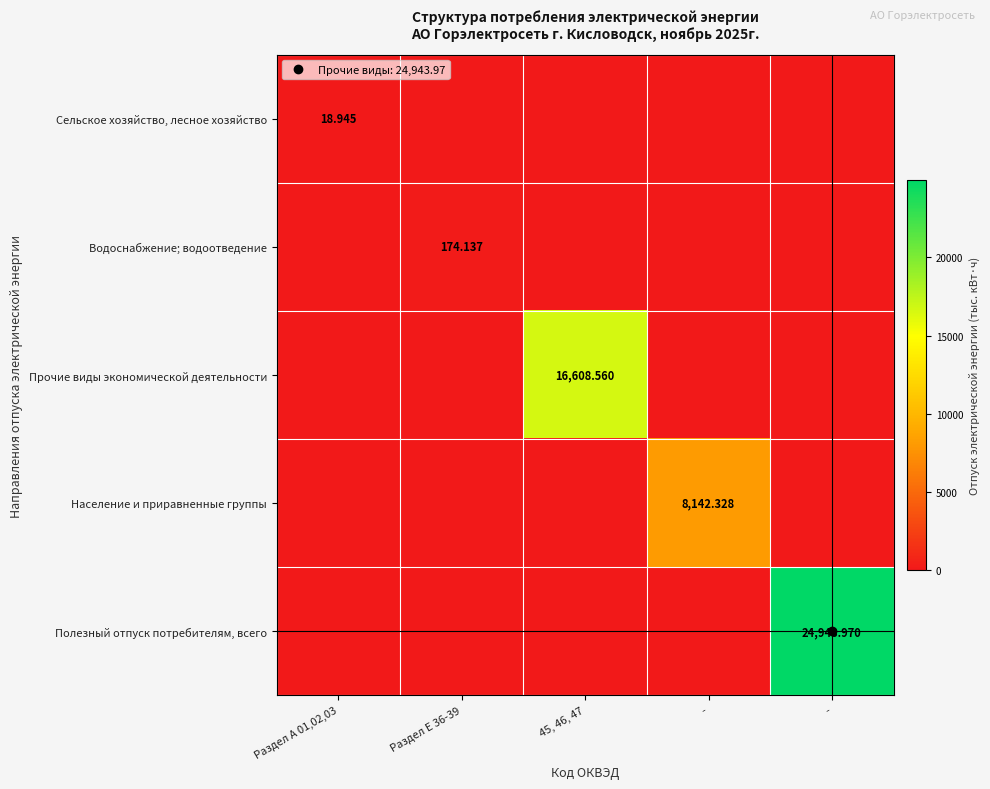

What is the difference between the highest and lowest values at Раздел А 01,02,03?

18.9